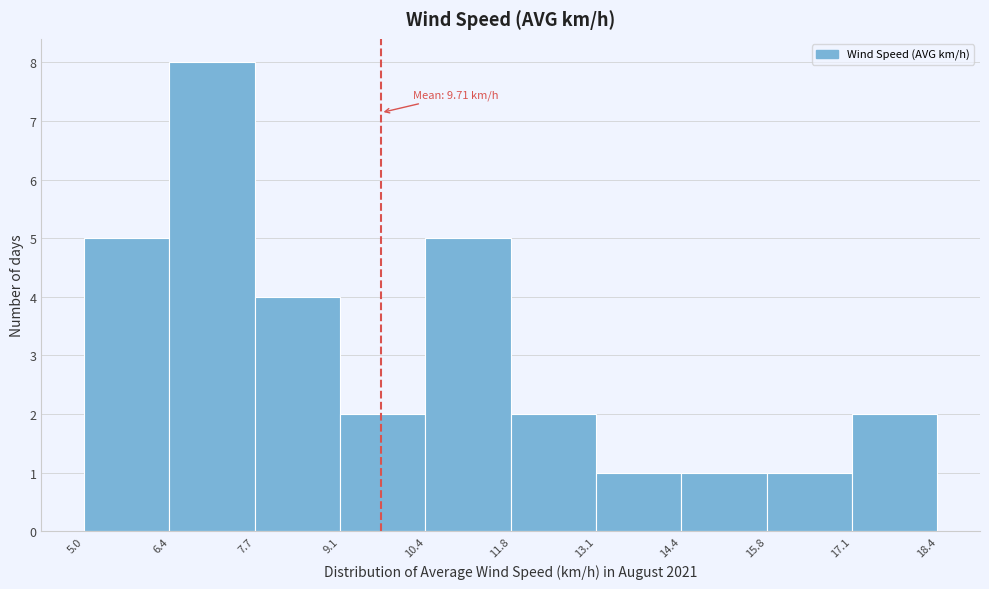

Over which range of the x-axis is the bar tallest?

6.4 to 7.7